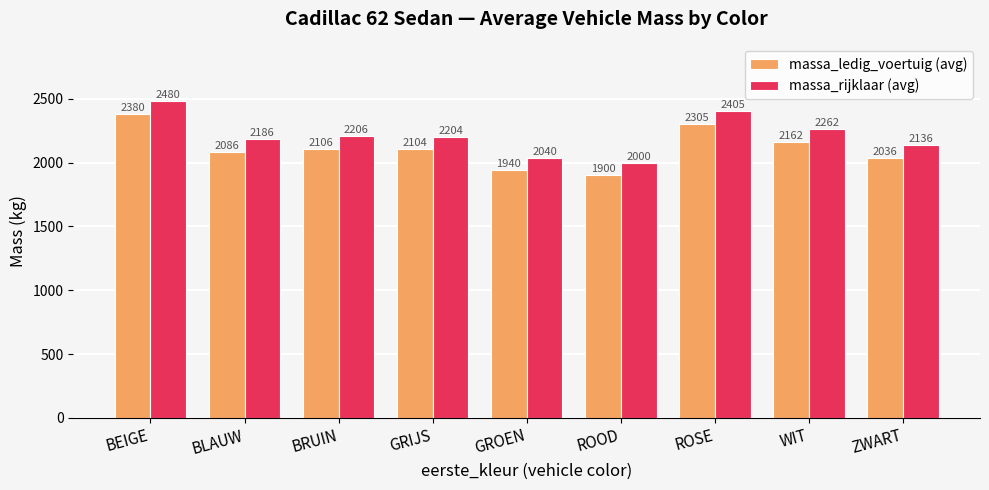

What is the value of the massa_ledig_voertuig (avg) bar at the 5th from the left?

1940